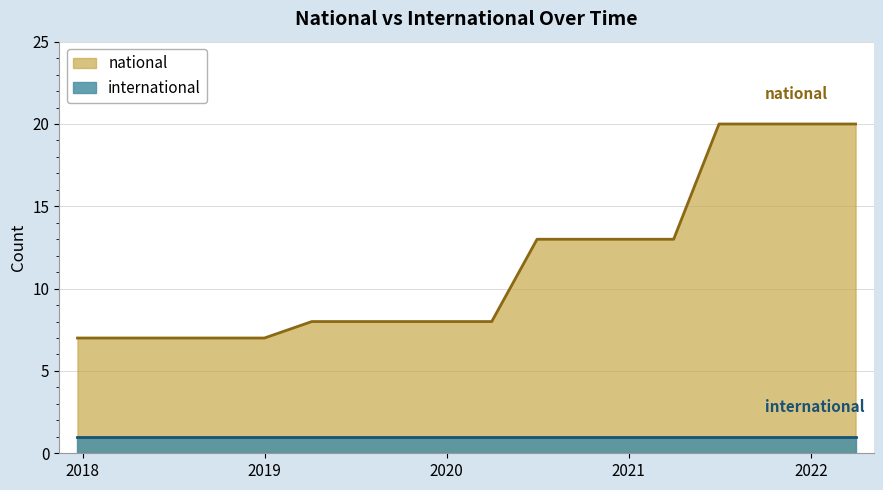

How many distinct data groups are displayed?

2